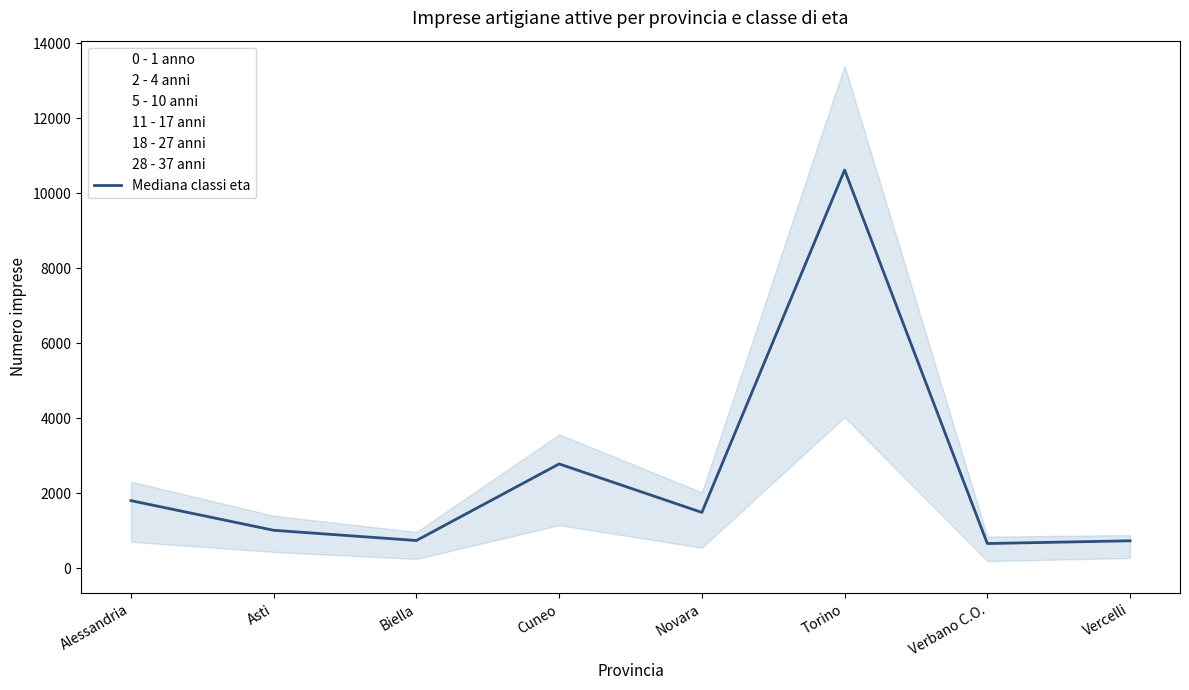

Rank the categories by value from highest to lowest.

Torino, Cuneo, Alessandria, Novara, Asti, Biella, Vercelli, Verbano C.O.